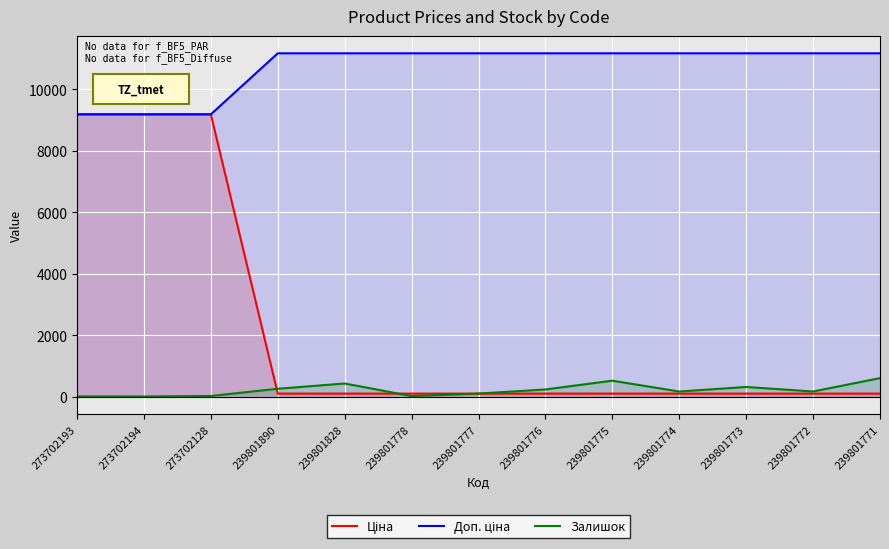

How many lines are shown in the chart?

3